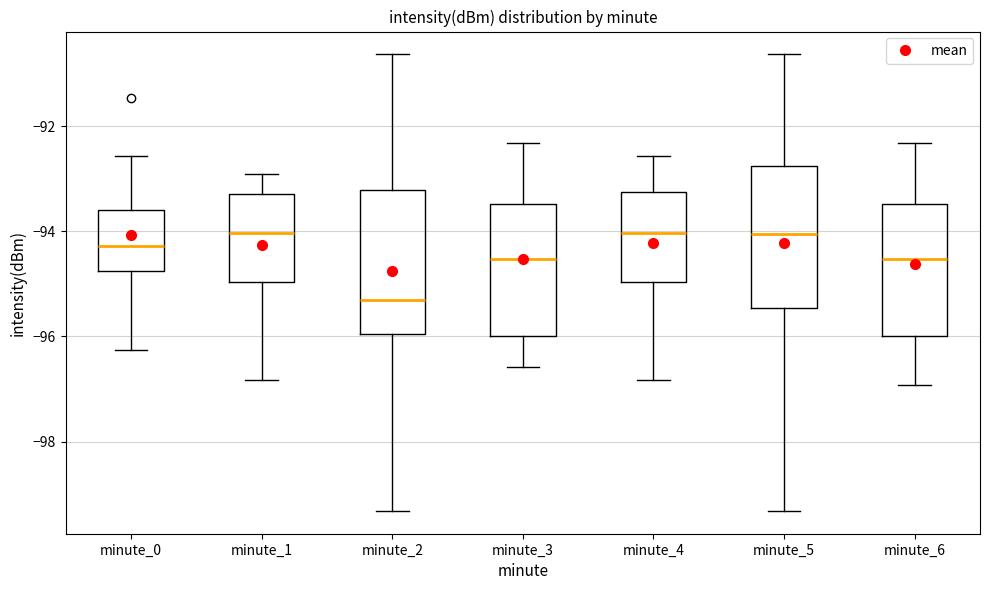

Reading left to right, transcribe this box plot: for each box, give where its median line is, the range the box spans, and where its two whiskers end, as read against the y-axis. The values are not printed on the chart, so give them approximately, as read against the axis.

minute_0: median -94.2, box -94.8 to -93.6, whiskers -96.2 to -92.6
minute_1: median -94.0, box -95.0 to -93.2, whiskers -96.8 to -93.0
minute_2: median -95.4, box -96.0 to -93.2, whiskers -99.4 to -90.6
minute_3: median -94.6, box -96.0 to -93.4, whiskers -96.6 to -92.4
minute_4: median -94.0, box -95.0 to -93.2, whiskers -96.8 to -92.6
minute_5: median -94.0, box -95.4 to -92.8, whiskers -99.4 to -90.6
minute_6: median -94.6, box -96.0 to -93.4, whiskers -97.0 to -92.4